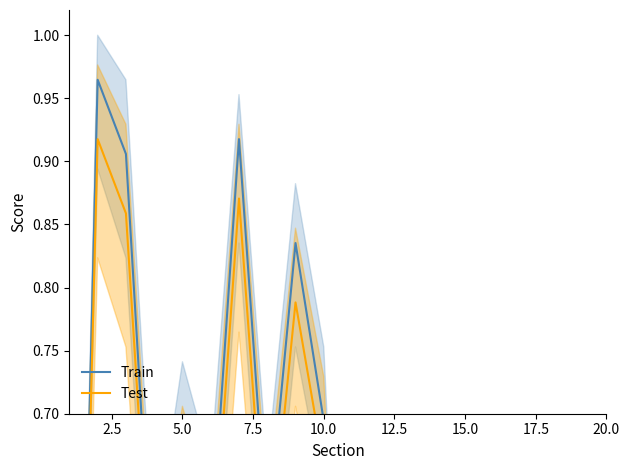

Which series has the largest range (max minus min)?

Train